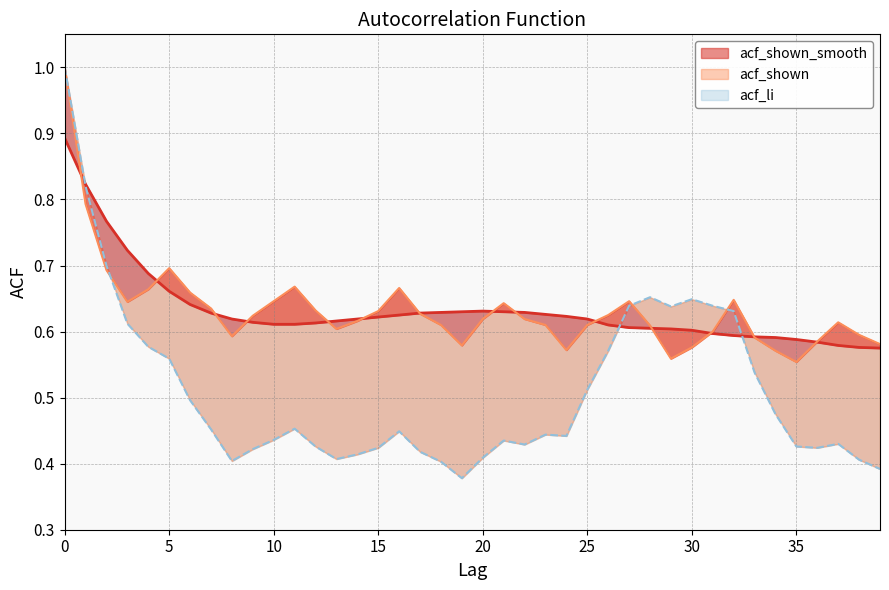

True or false: acf_li and acf_shown_smooth cross at least once.

True